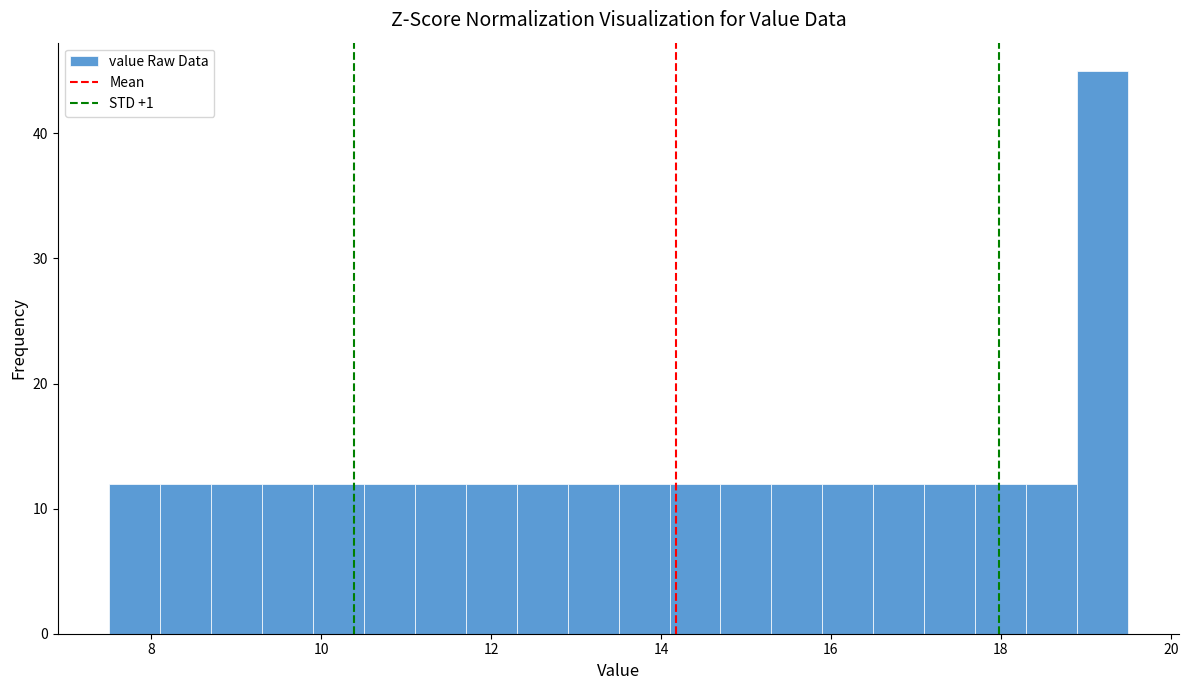

Around what value on the x-axis is the tallest bar? Give the approximate position of its centre, as read against the axis.

19.2